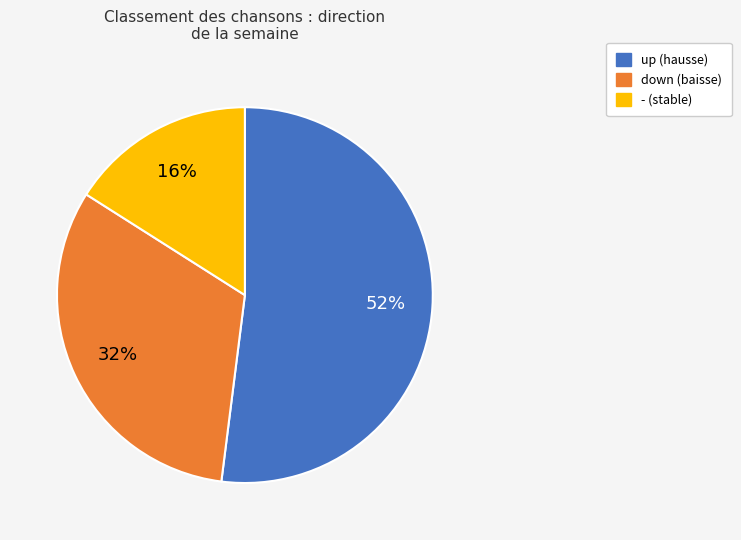

Is it true that up is 52% of the pie?

True